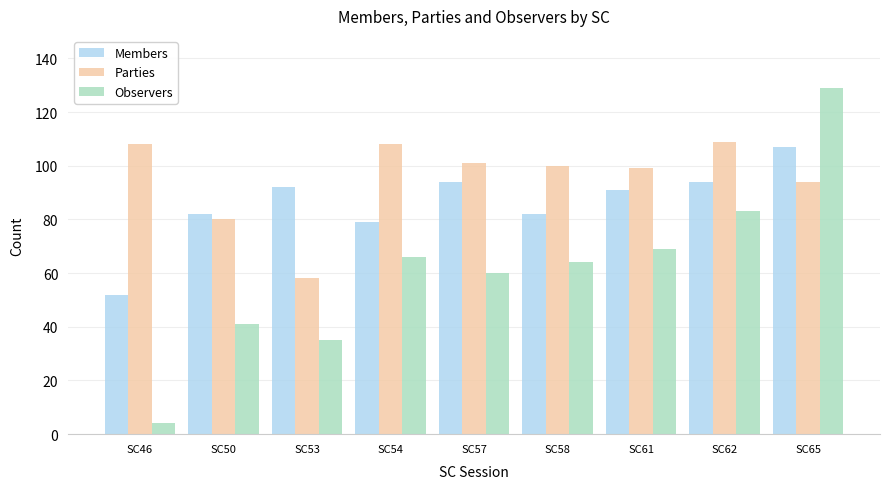

How many distinct data groups are displayed?

3